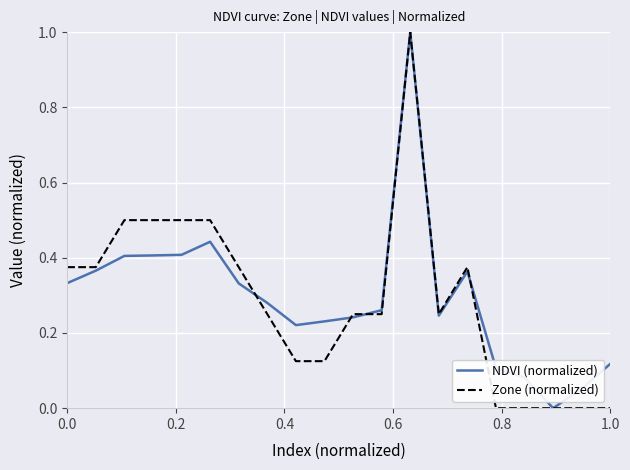

True or false: NDVI (normalized) and Zone (normalized) intersect in this chart.

True